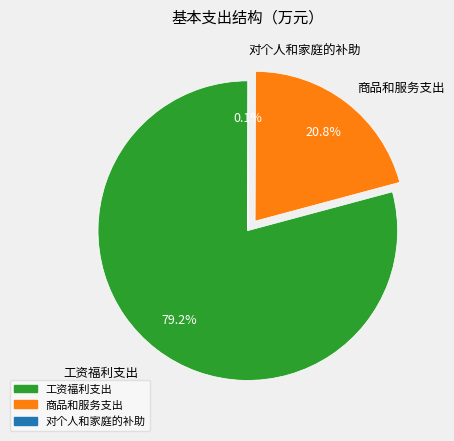

Between 商品和服务支出 and 工资福利支出, which is larger?

工资福利支出